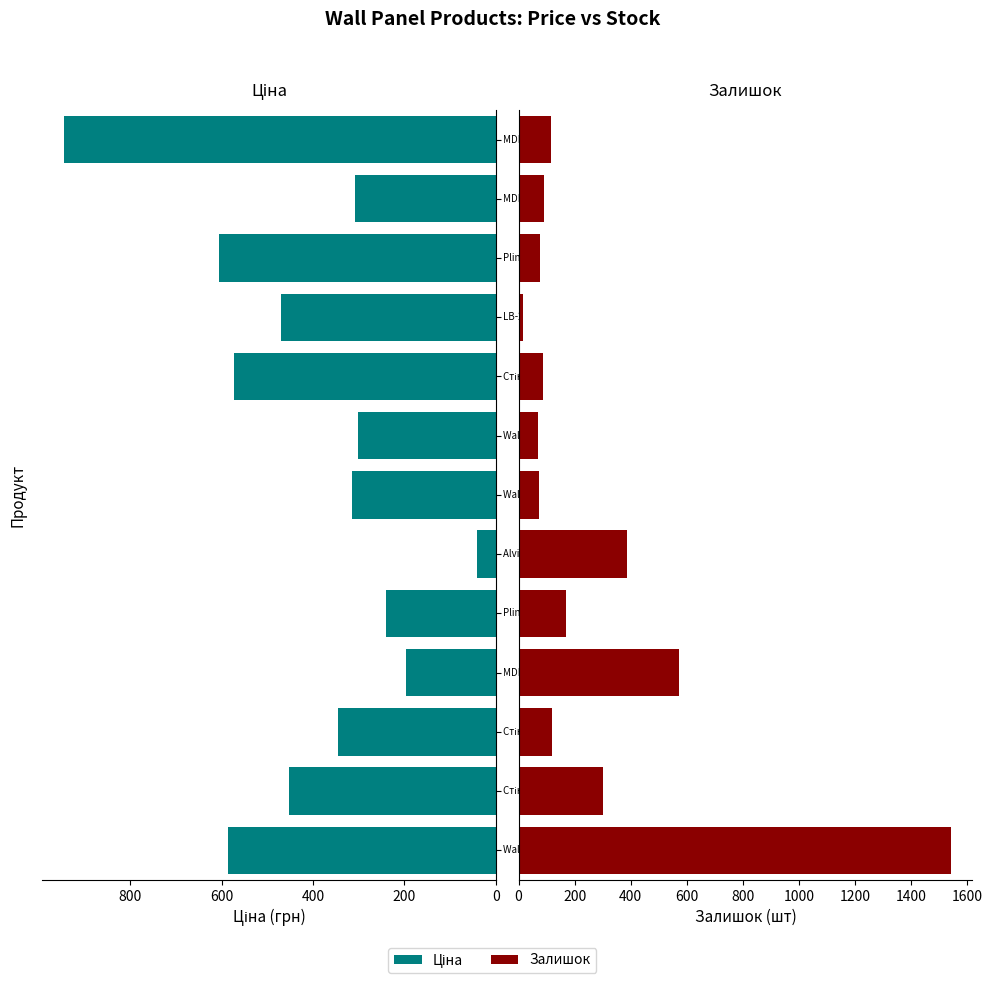

What is the difference between the second highest and minimum values in the Ціна series?

564.2